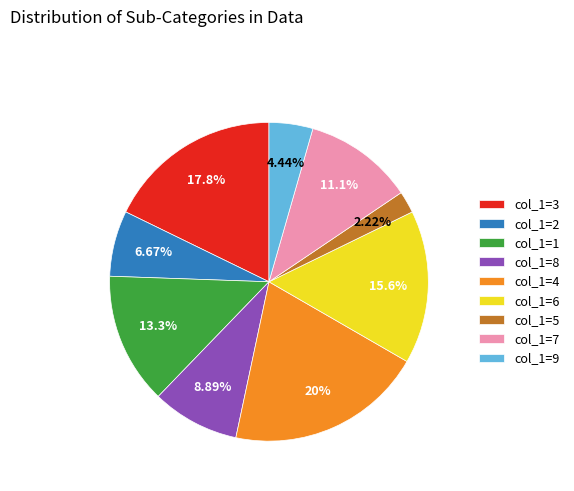

To the nearest percent, what is the difference between the largest and smallest slice percentages?

18%